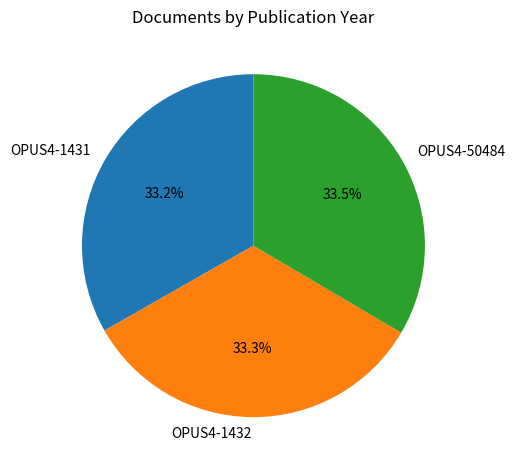

The OPUS4-50484 slice represents 27% of the pie. True or false?

False